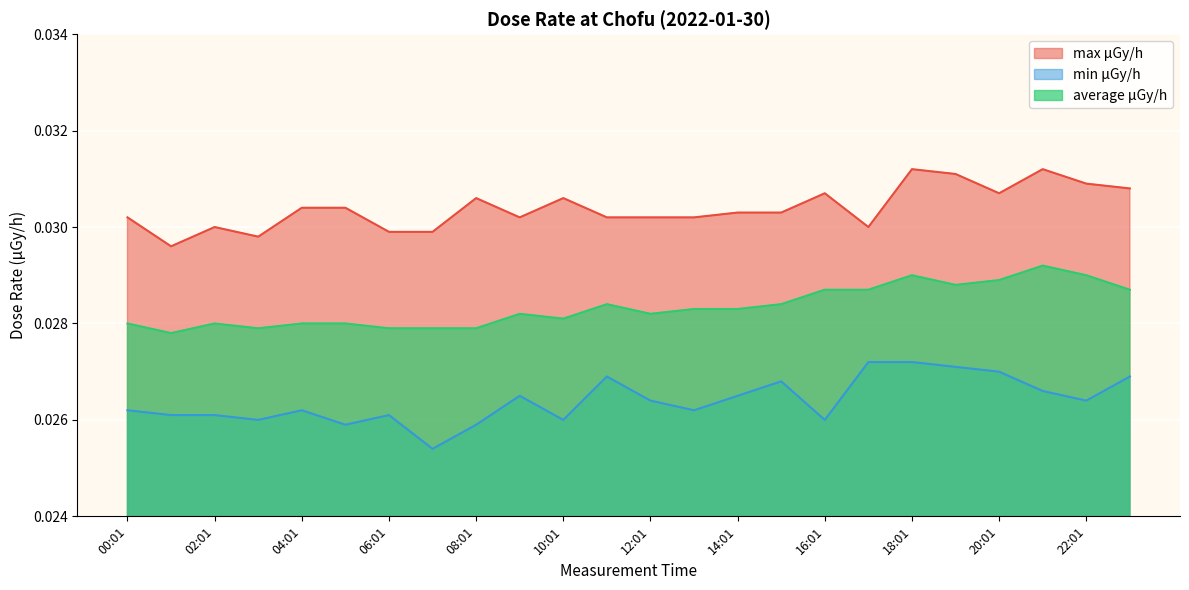

True or false: min μGy/h has more than 2 points higher than both neighbors.

True